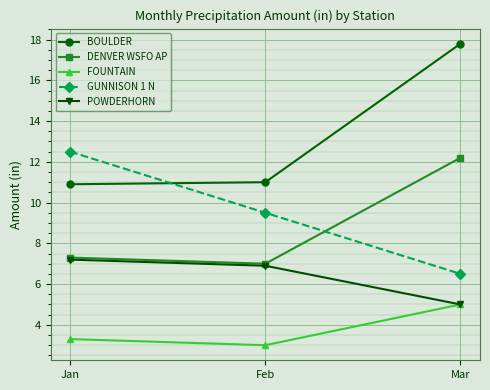

What is the sum of the BOULDER values at Jan and Mar?

28.7